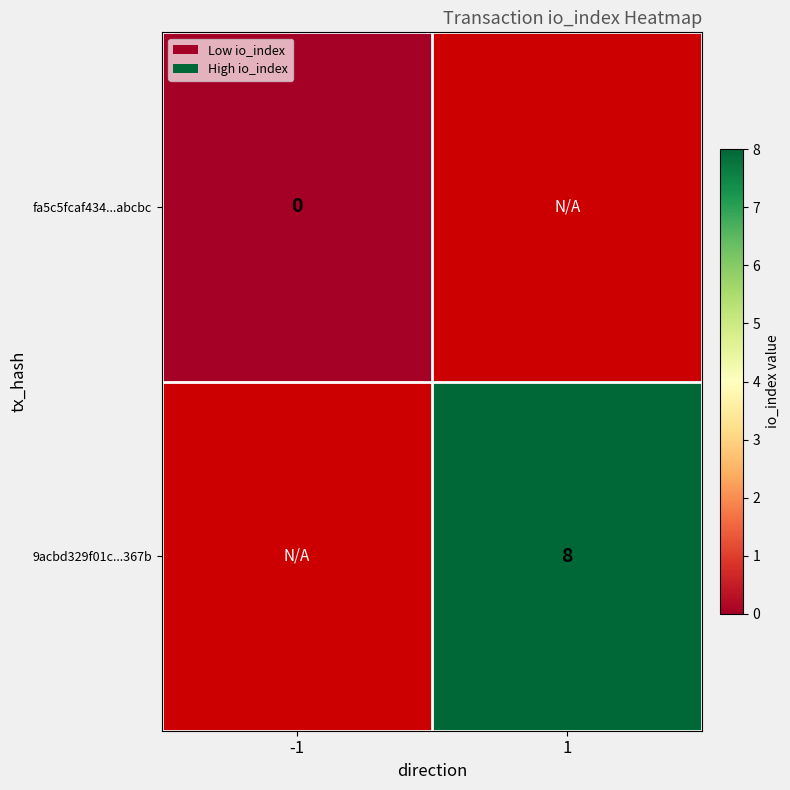

The value of 9acbd329f01c...367b at 1 is 8. True or false?

True